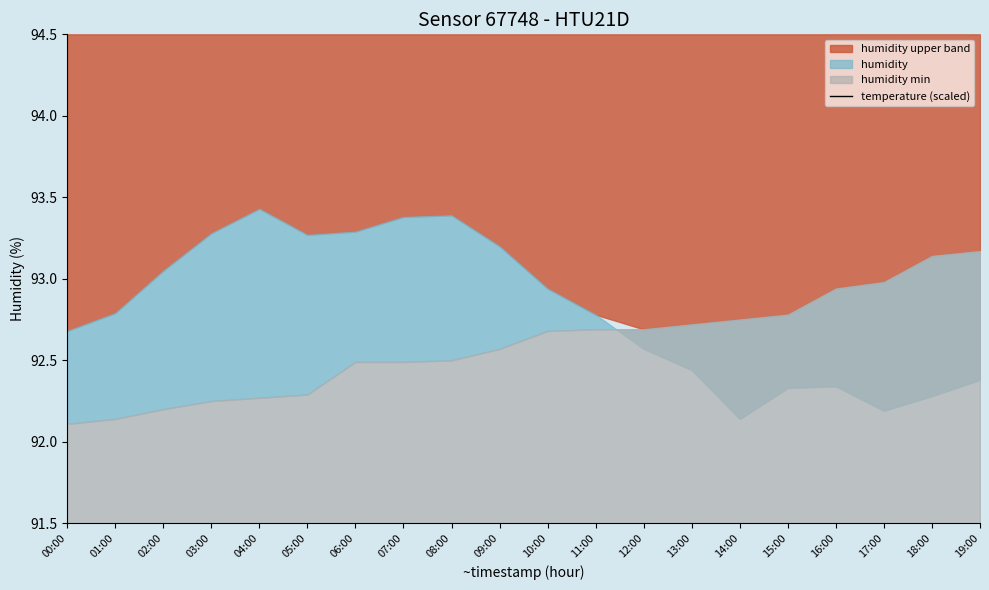

How many categories are shown in the chart?

20